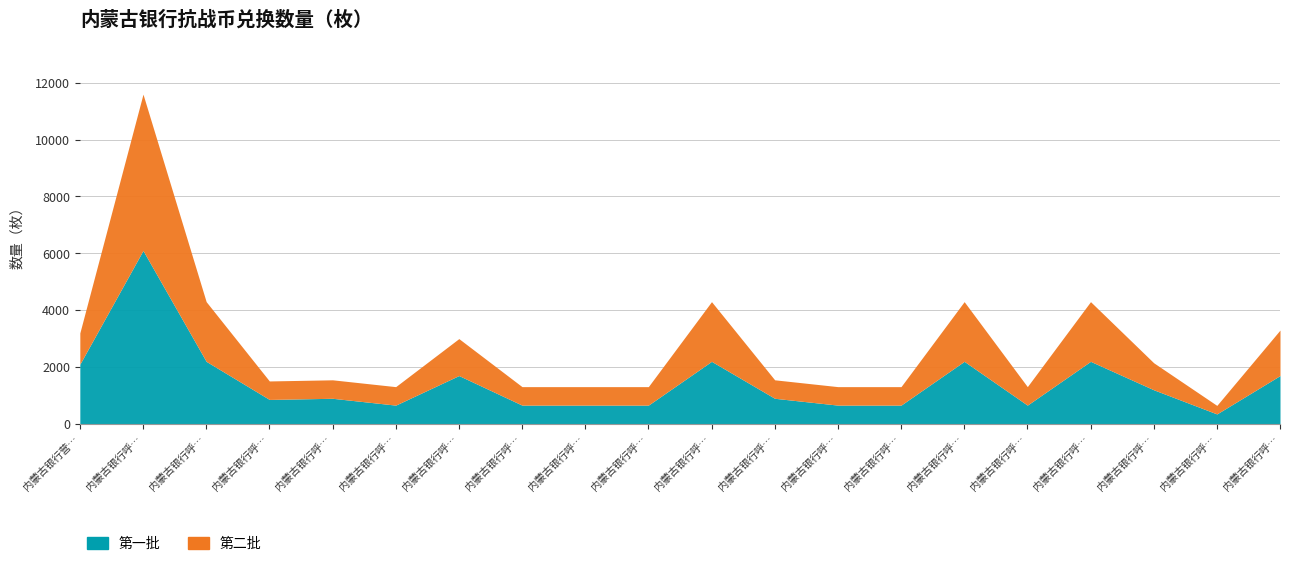

What is the value of the 第一批 point at the 12th from the left?

900